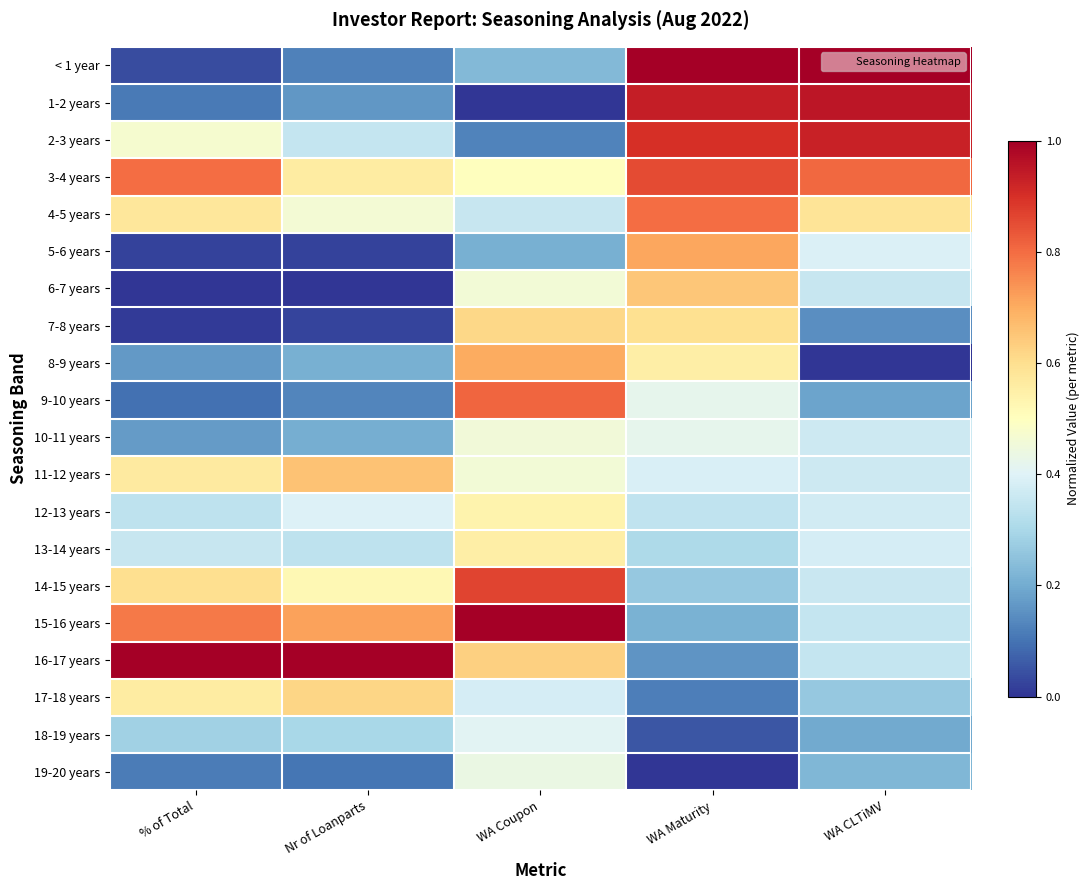

Reading left to right, what are all the values shown in this chart?

< 1 year: % of Total=0.0	Nr of Loanparts=0.1	WA Coupon=0.2	WA Maturity=1.0	WA CLTiMV=1.0
1-2 years: % of Total=0.1	Nr of Loanparts=0.2	WA Coupon=0.0	WA Maturity=0.9	WA CLTiMV=1.0
2-3 years: % of Total=0.5	Nr of Loanparts=0.4	WA Coupon=0.1	WA Maturity=0.9	WA CLTiMV=0.9
3-4 years: % of Total=0.8	Nr of Loanparts=0.6	WA Coupon=0.5	WA Maturity=0.9	WA CLTiMV=0.8
4-5 years: % of Total=0.6	Nr of Loanparts=0.5	WA Coupon=0.4	WA Maturity=0.8	WA CLTiMV=0.6
5-6 years: % of Total=0.0	Nr of Loanparts=0.0	WA Coupon=0.2	WA Maturity=0.7	WA CLTiMV=0.4
6-7 years: % of Total=0.0	Nr of Loanparts=0.0	WA Coupon=0.5	WA Maturity=0.7	WA CLTiMV=0.4
7-8 years: % of Total=0.0	Nr of Loanparts=0.0	WA Coupon=0.6	WA Maturity=0.6	WA CLTiMV=0.1
8-9 years: % of Total=0.2	Nr of Loanparts=0.2	WA Coupon=0.7	WA Maturity=0.6	WA CLTiMV=0.0
9-10 years: % of Total=0.1	Nr of Loanparts=0.1	WA Coupon=0.8	WA Maturity=0.4	WA CLTiMV=0.2
10-11 years: % of Total=0.2	Nr of Loanparts=0.2	WA Coupon=0.5	WA Maturity=0.4	WA CLTiMV=0.4
11-12 years: % of Total=0.6	Nr of Loanparts=0.7	WA Coupon=0.5	WA Maturity=0.4	WA CLTiMV=0.4
12-13 years: % of Total=0.3	Nr of Loanparts=0.4	WA Coupon=0.5	WA Maturity=0.3	WA CLTiMV=0.4
13-14 years: % of Total=0.4	Nr of Loanparts=0.3	WA Coupon=0.6	WA Maturity=0.3	WA CLTiMV=0.4
14-15 years: % of Total=0.6	Nr of Loanparts=0.5	WA Coupon=0.9	WA Maturity=0.3	WA CLTiMV=0.4
15-16 years: % of Total=0.8	Nr of Loanparts=0.7	WA Coupon=1.0	WA Maturity=0.2	WA CLTiMV=0.3
16-17 years: % of Total=1.0	Nr of Loanparts=1.0	WA Coupon=0.6	WA Maturity=0.2	WA CLTiMV=0.3
17-18 years: % of Total=0.6	Nr of Loanparts=0.6	WA Coupon=0.4	WA Maturity=0.1	WA CLTiMV=0.3
18-19 years: % of Total=0.3	Nr of Loanparts=0.3	WA Coupon=0.4	WA Maturity=0.1	WA CLTiMV=0.2
19-20 years: % of Total=0.1	Nr of Loanparts=0.1	WA Coupon=0.4	WA Maturity=0.0	WA CLTiMV=0.2